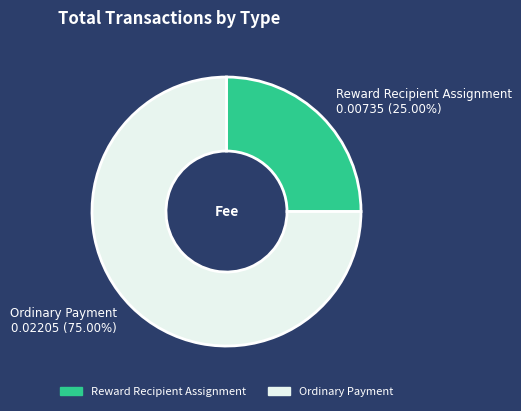

How many segments does this pie chart have?

2